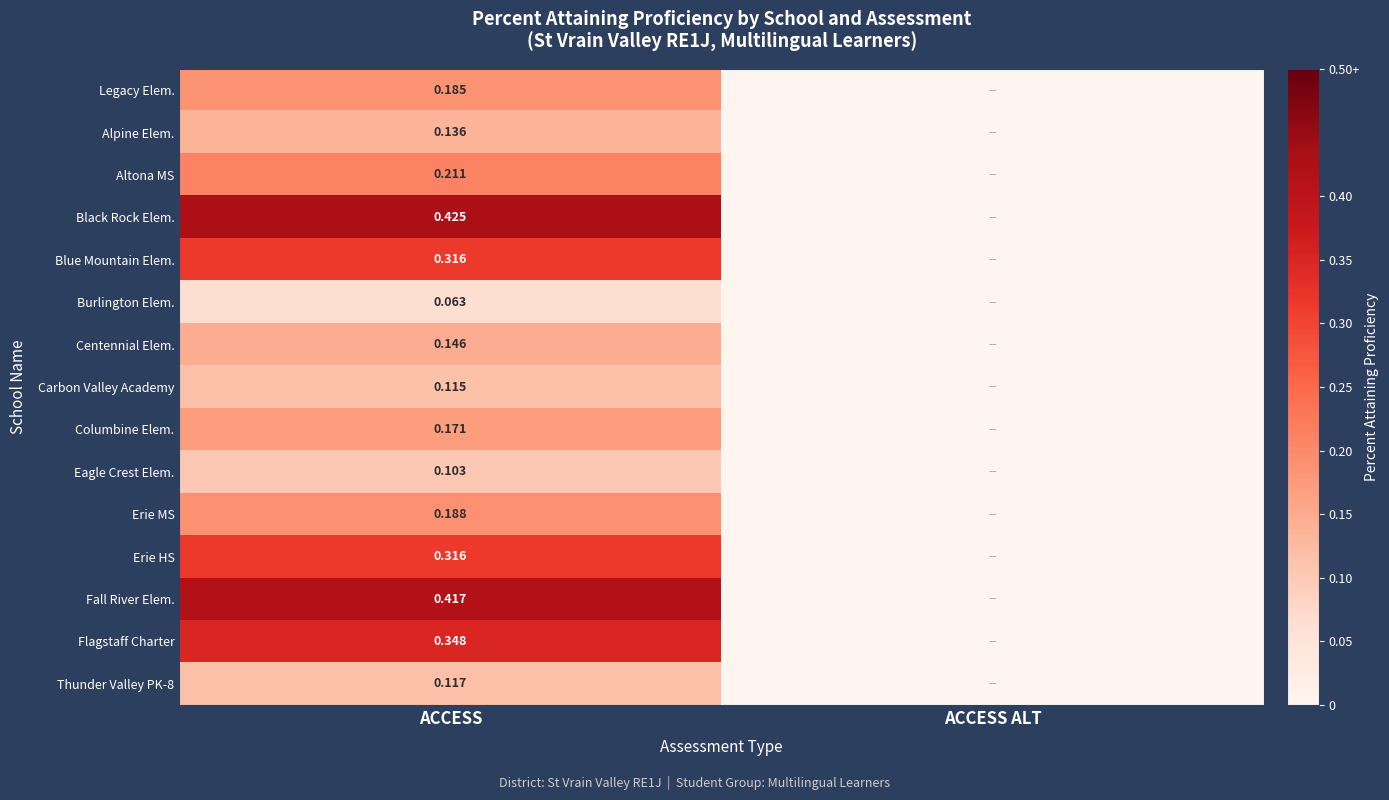

Rank the series by their maximum value, from highest to lowest.

Black Rock Elem., Fall River Elem., Flagstaff Charter, Blue Mountain Elem., Erie HS, Altona MS, Erie MS, Legacy Elem., Columbine Elem., Centennial Elem., Alpine Elem., Thunder Valley PK-8, Carbon Valley Academy, Eagle Crest Elem., Burlington Elem.